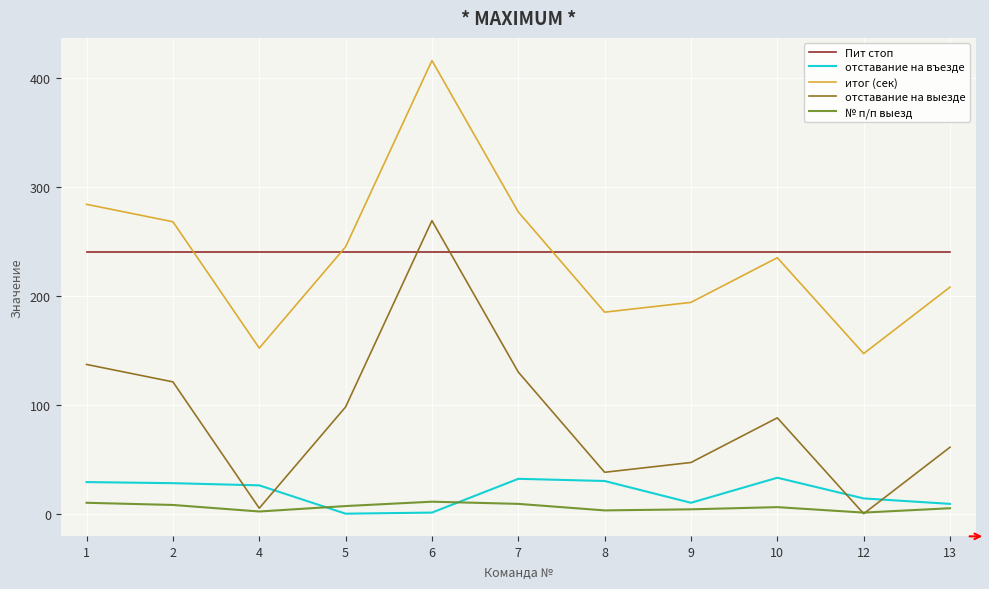

How many interior local peaks does the итог (сек) series have?

2